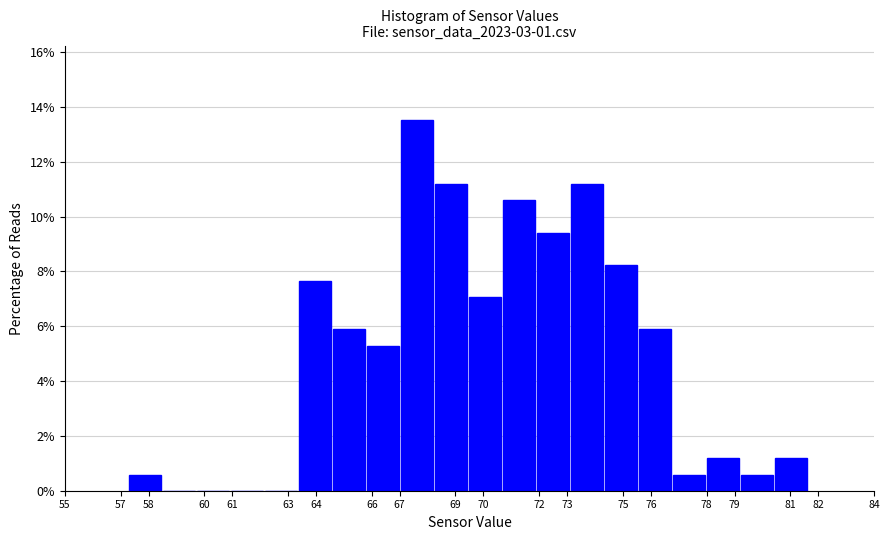

What is the height of the bar covering 71.9 to 73.1 on the x-axis? Neither the bar edges nor the heights are printed on the chart, so give them approximately, as read against the axes.

9.4